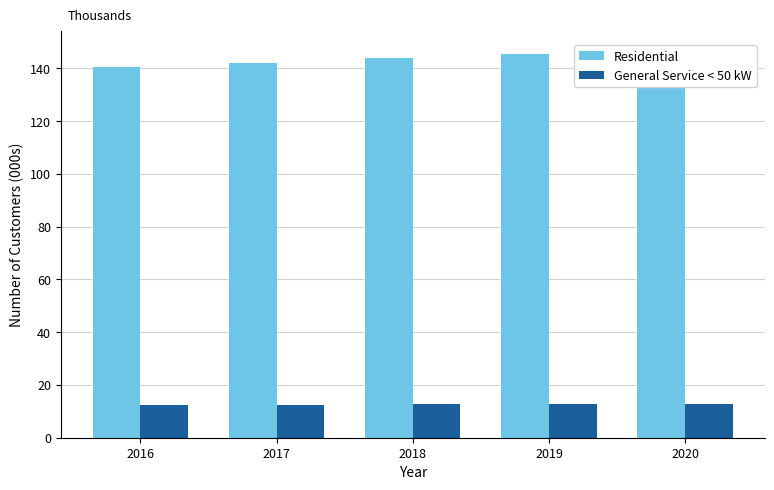

Is the value of Residential at 2016 greater than the value of General Service < 50 kW at 2016?

Yes